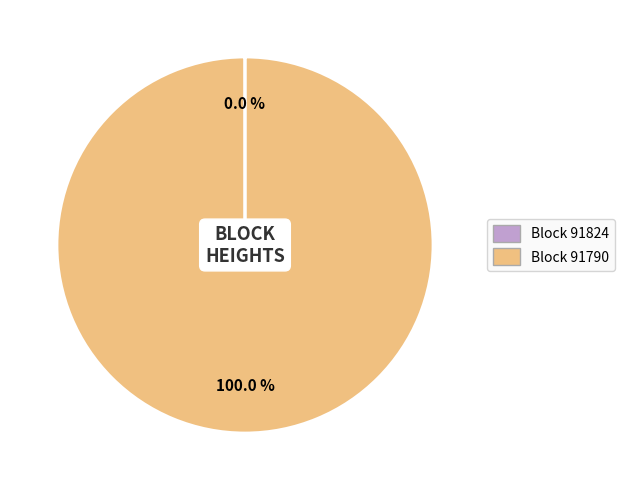

Is there any slice that represents more than half of the pie?

Yes